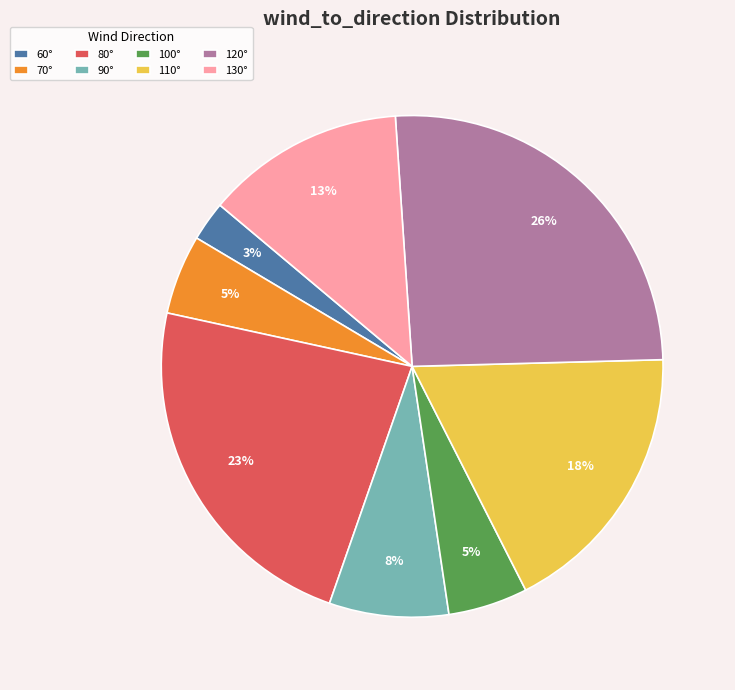

Which category has the biggest portion of the pie?

120°